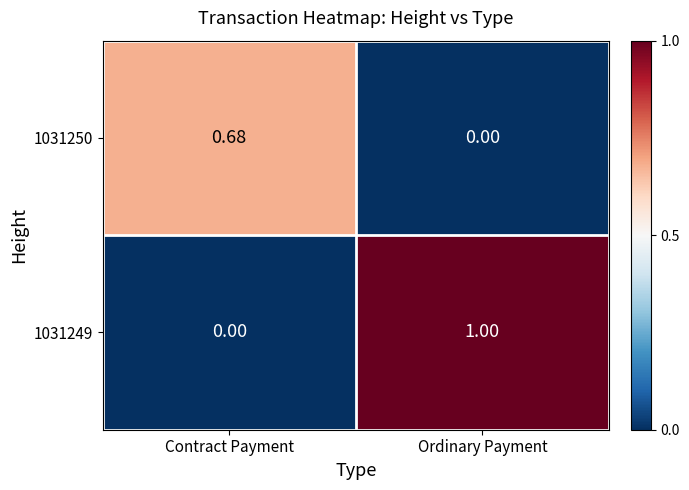

At how many categories does at least one series exceed 0?

2